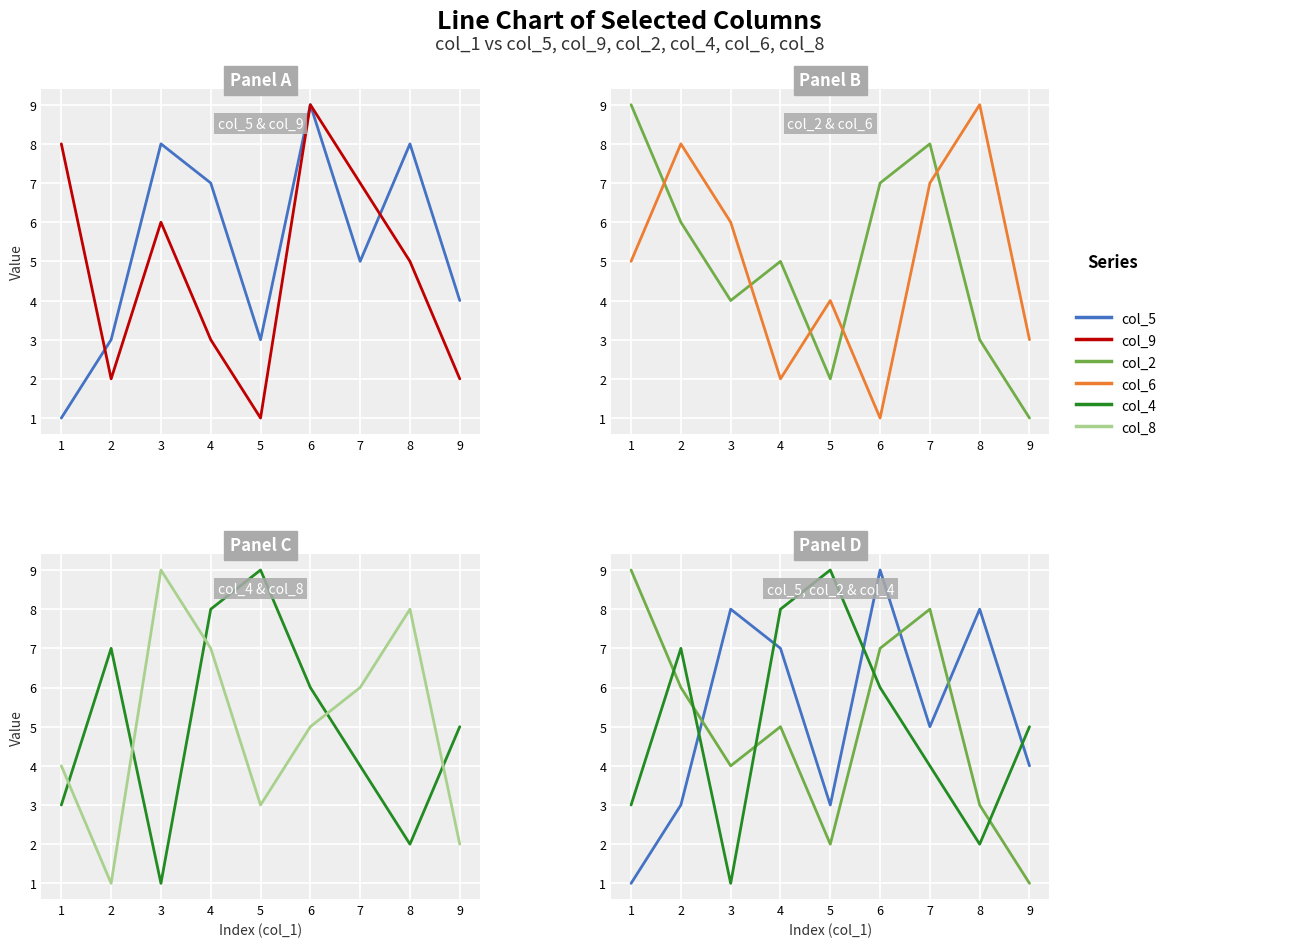

How many data points does each series have?

9